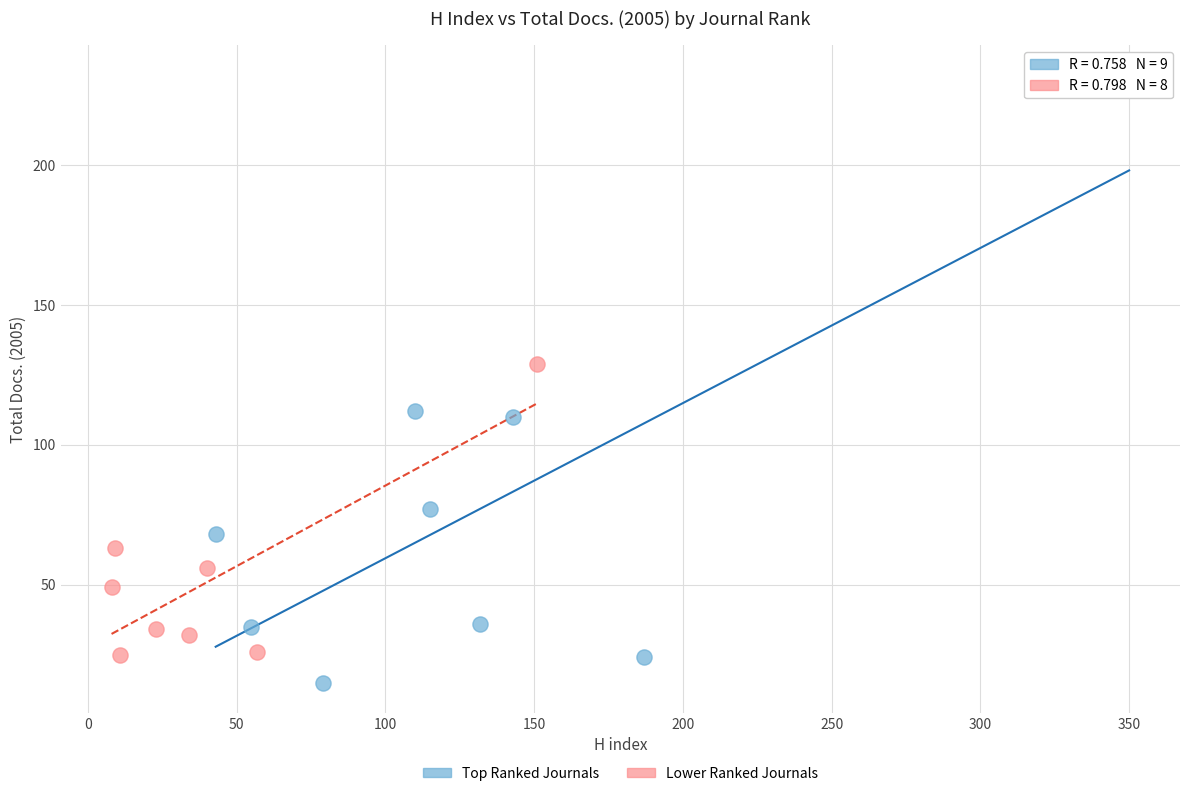

Which series contains the highest Y value?

Top Ranked Journals